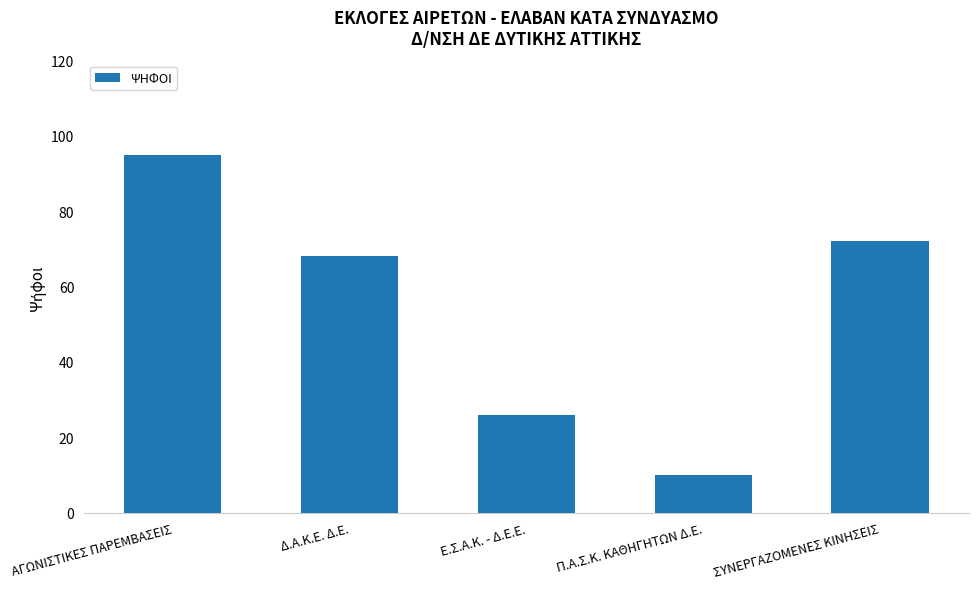

Read the value at Ε.Σ.Α.Κ. - Δ.Ε.Ε., to the nearest 5.

25